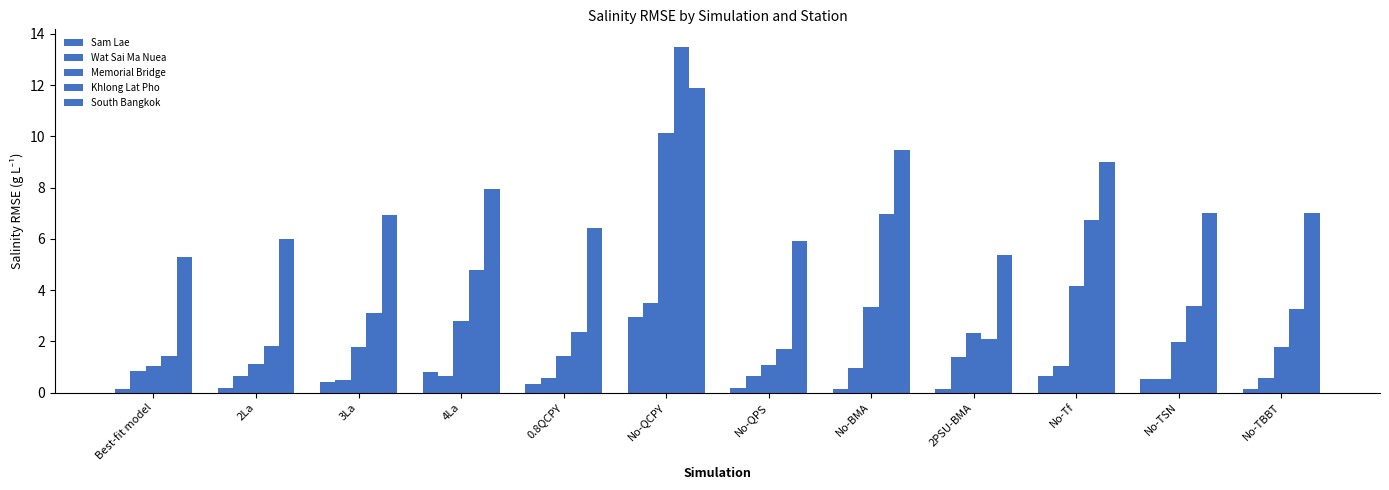

Is it true that South Bangkok equals 14.0 at 4La?

False